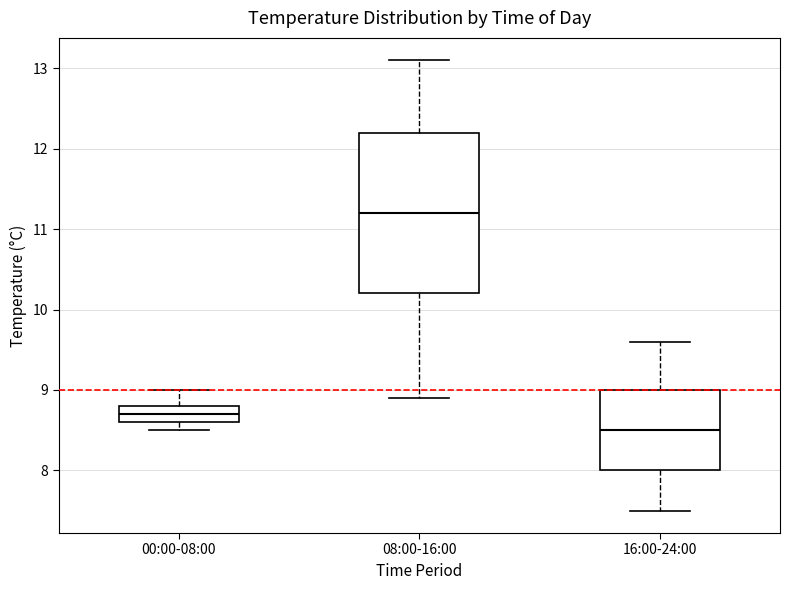

Which box has the highest median line?

08:00-16:00